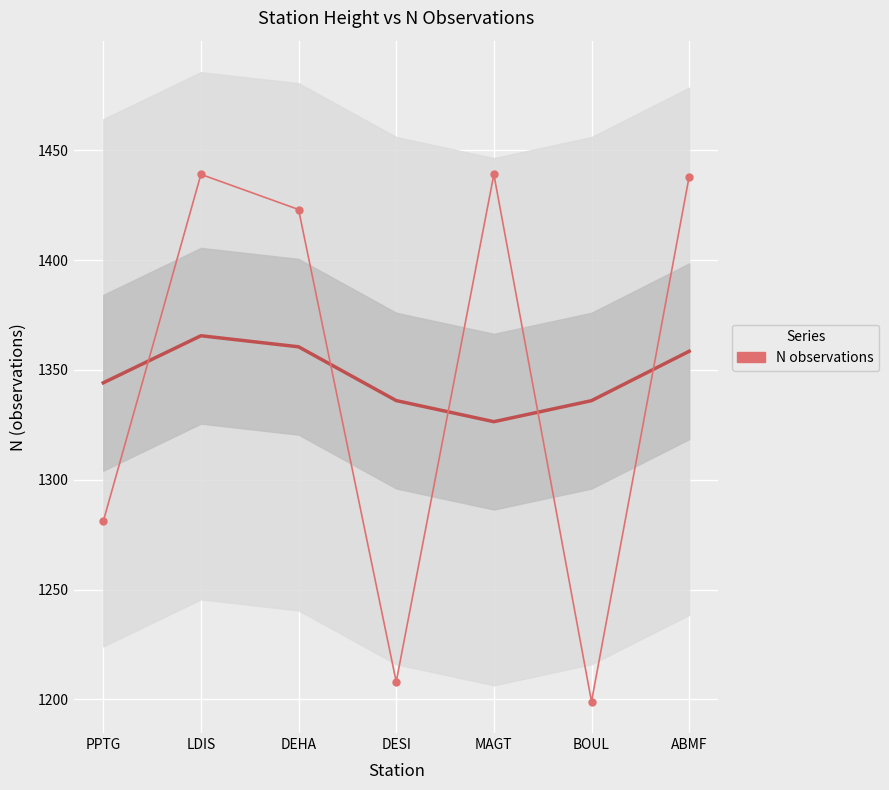

What value does the data have at LDIS, to the nearest 10?

1440